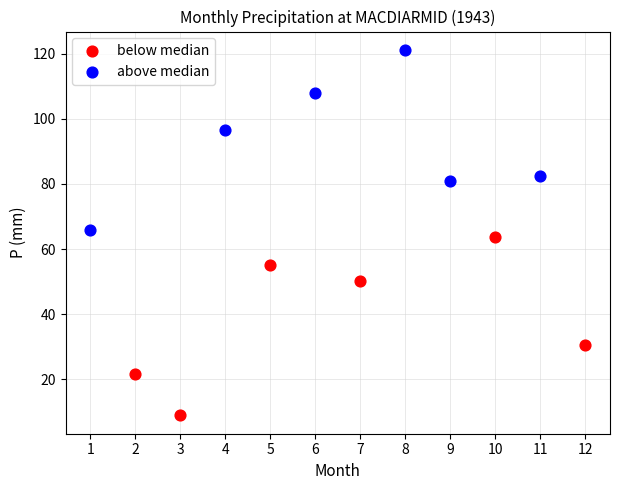

Which series contains the highest Y value?

above median